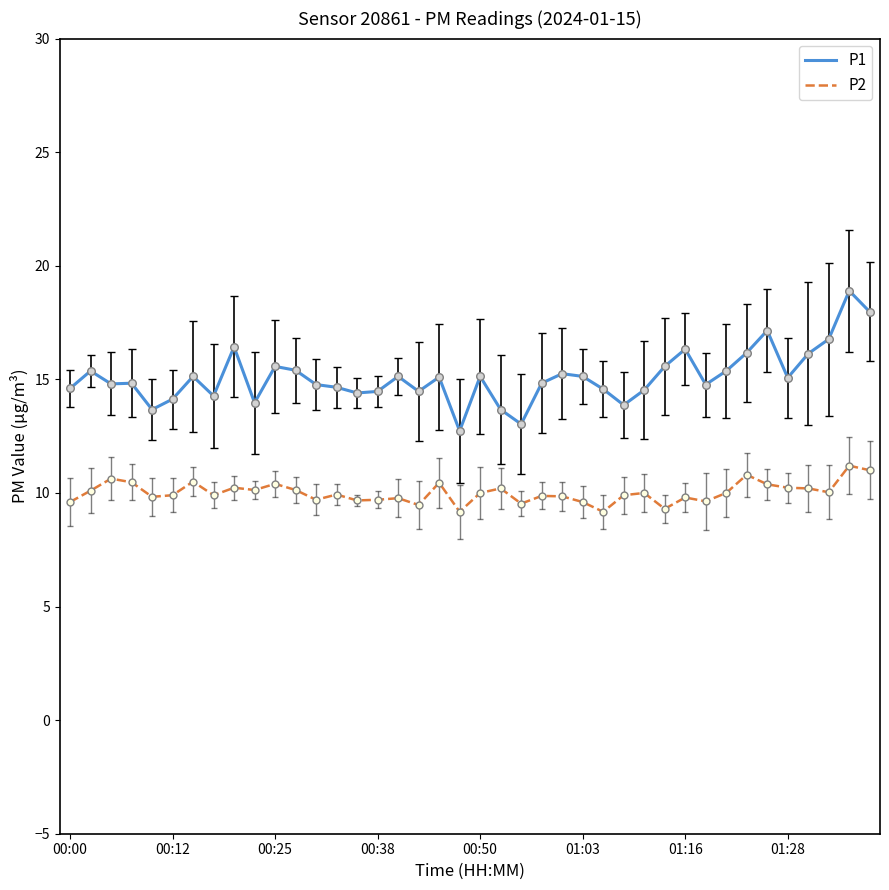

Which series has the largest total across all categories?

P1